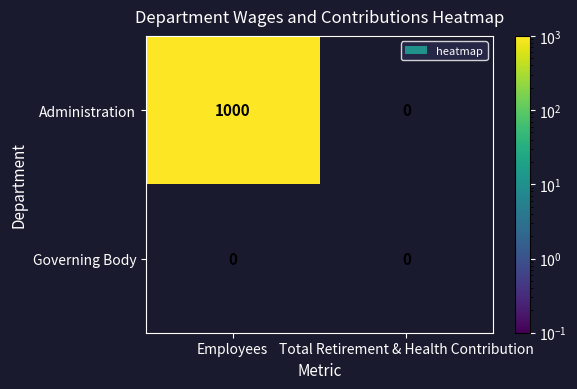

Is it true that Administration equals -499 at Total Retirement & Health Contribution?

False